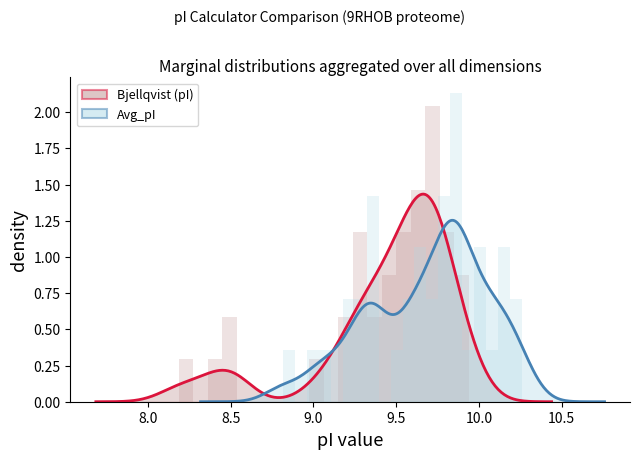

True or false: Bjellqvist has a value of 6.1 at 21.

False